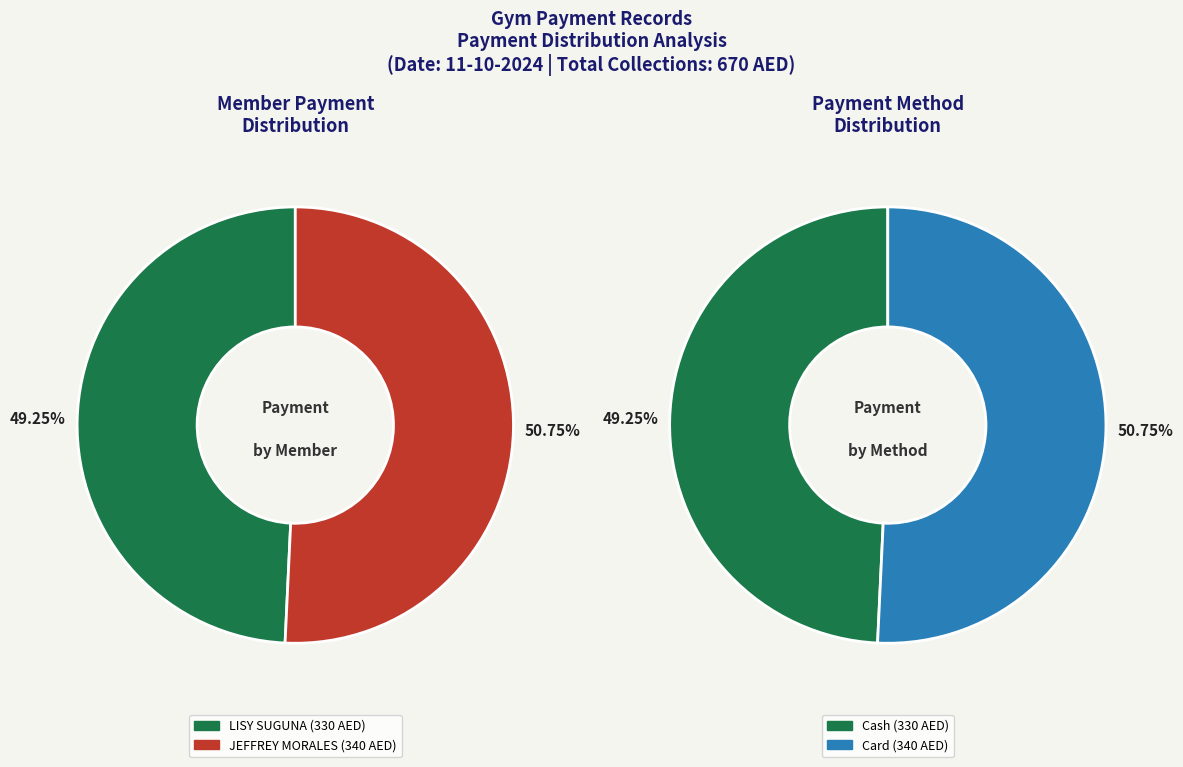

How many slices are in this pie chart?

2